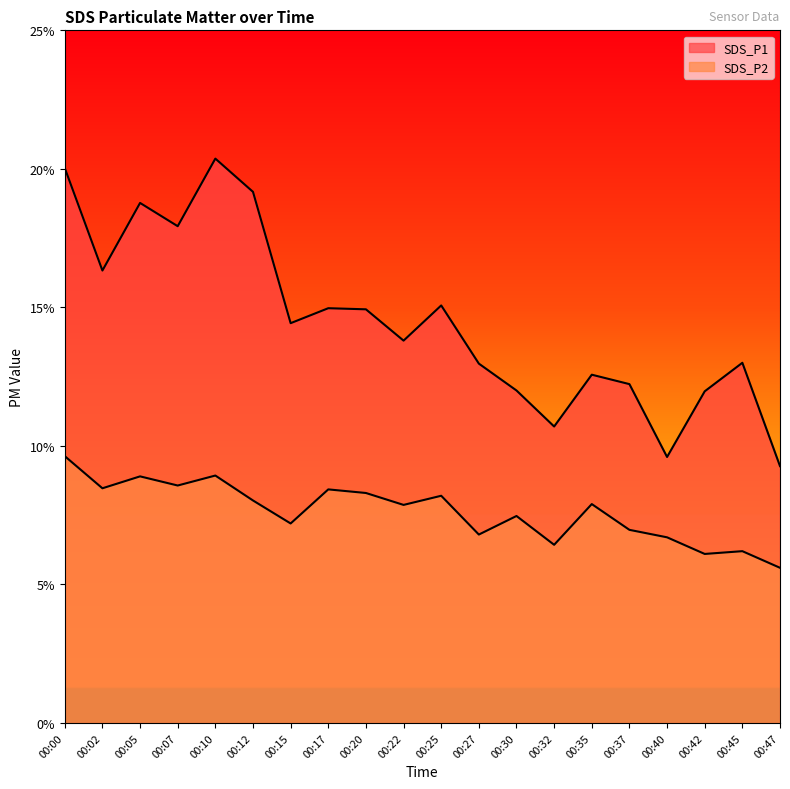

Reading left to right, what are all the values shown in this chart?

SDS_P1: 00:00=20.0	00:02=16.3	00:05=18.8	00:07=17.9	00:10=20.4	00:12=19.2	00:15=14.4	00:17=15.0	00:20=14.9	00:22=13.8	00:25=15.1	00:27=13.0	00:30=12.0	00:32=10.7	00:35=12.6	00:37=12.2	00:40=9.6	00:42=12.0	00:45=13.0	00:47=9.3
SDS_P2: 00:00=9.6	00:02=8.5	00:05=8.9	00:07=8.6	00:10=8.9	00:12=8.0	00:15=7.2	00:17=8.4	00:20=8.3	00:22=7.9	00:25=8.2	00:27=6.8	00:30=7.5	00:32=6.4	00:35=7.9	00:37=7.0	00:40=6.7	00:42=6.1	00:45=6.2	00:47=5.6